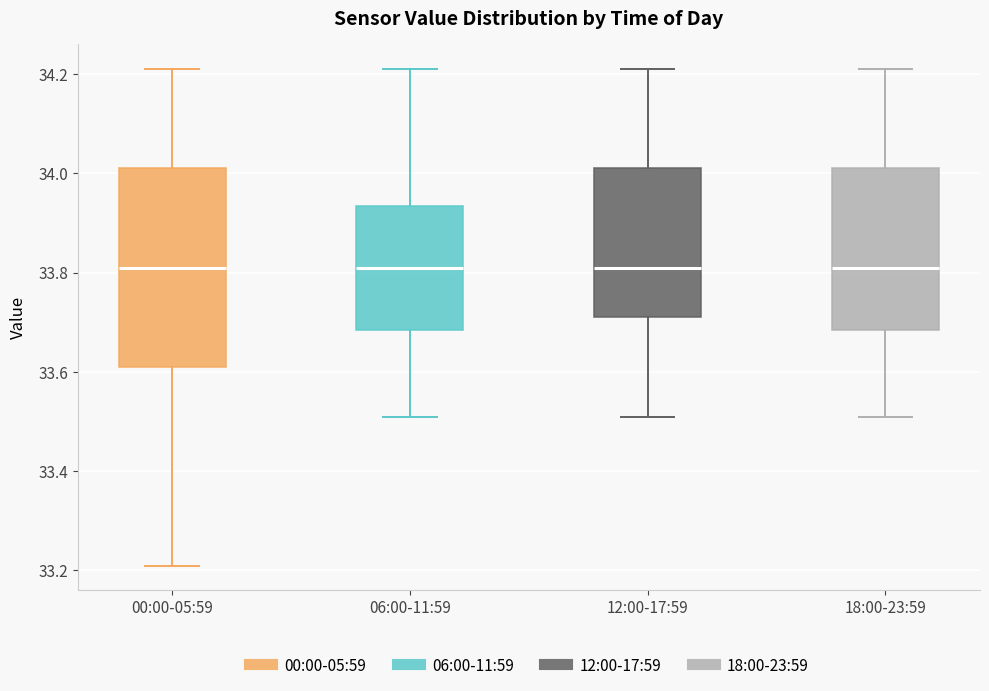

Where is the upper edge of the box for 00:00-05:59 on the y-axis? The values are not printed on the chart, so give them approximately, as read against the axis.

34.02